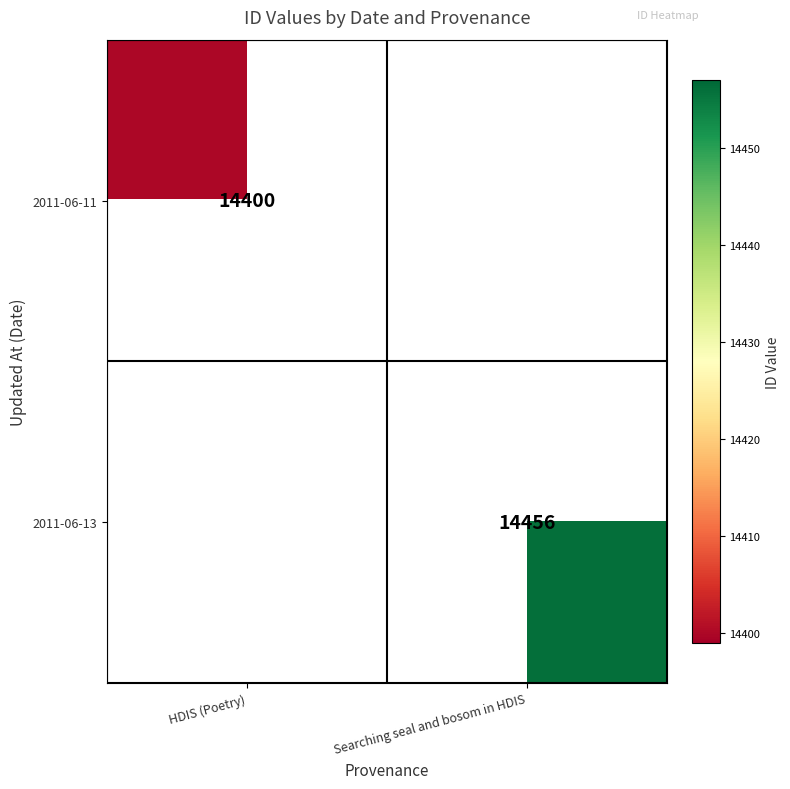

The value of 2011-06-13 at Searching seal and bosom in HDIS is 24020.8. True or false?

False